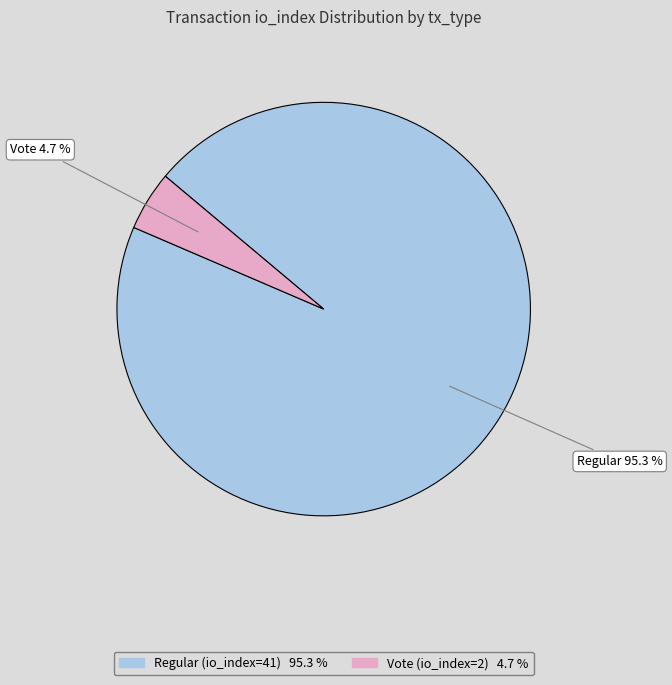

Count the number of slices in the pie.

2